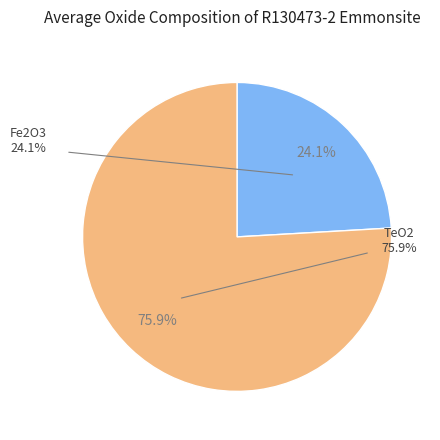

Combined, do TeO2 and Fe2O3 account for over 50%?

Yes